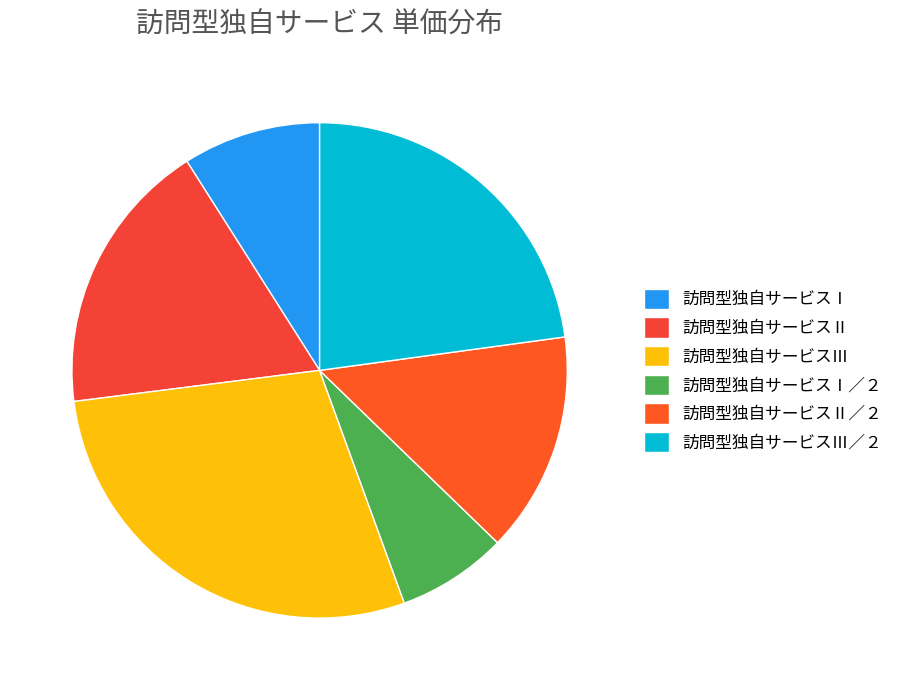

How many slices are in this pie chart?

6